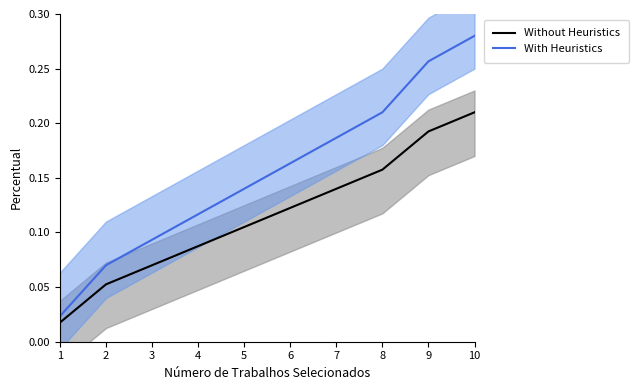

What is the value of the Without Heuristics point at the 5th from the left?

0.1